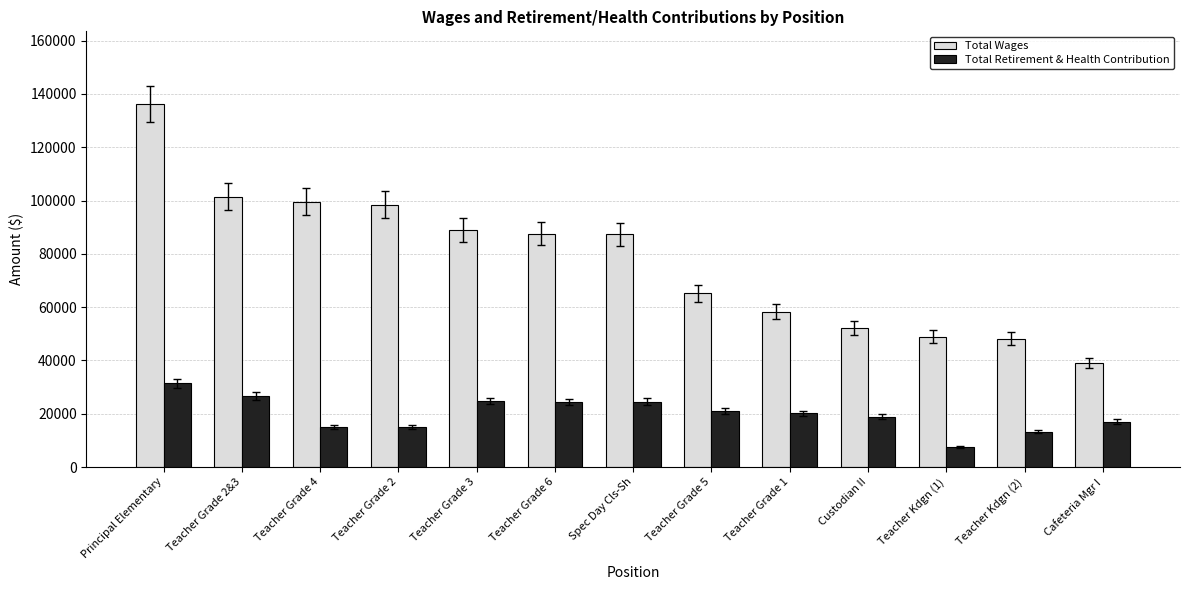

Which series has the widest spread of values?

Total Wages